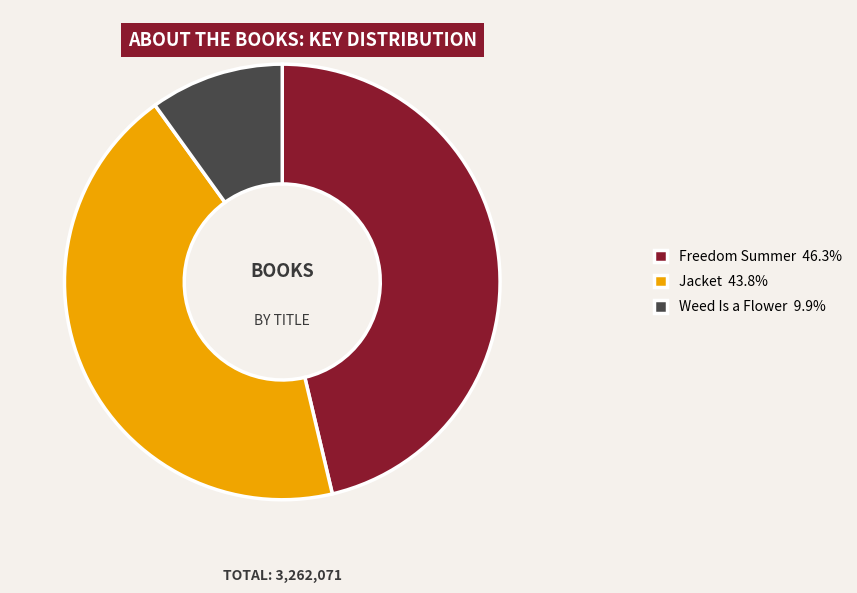

Approximately how many times larger is the value at Weed Is a Flower compared to Jacket?

0.2